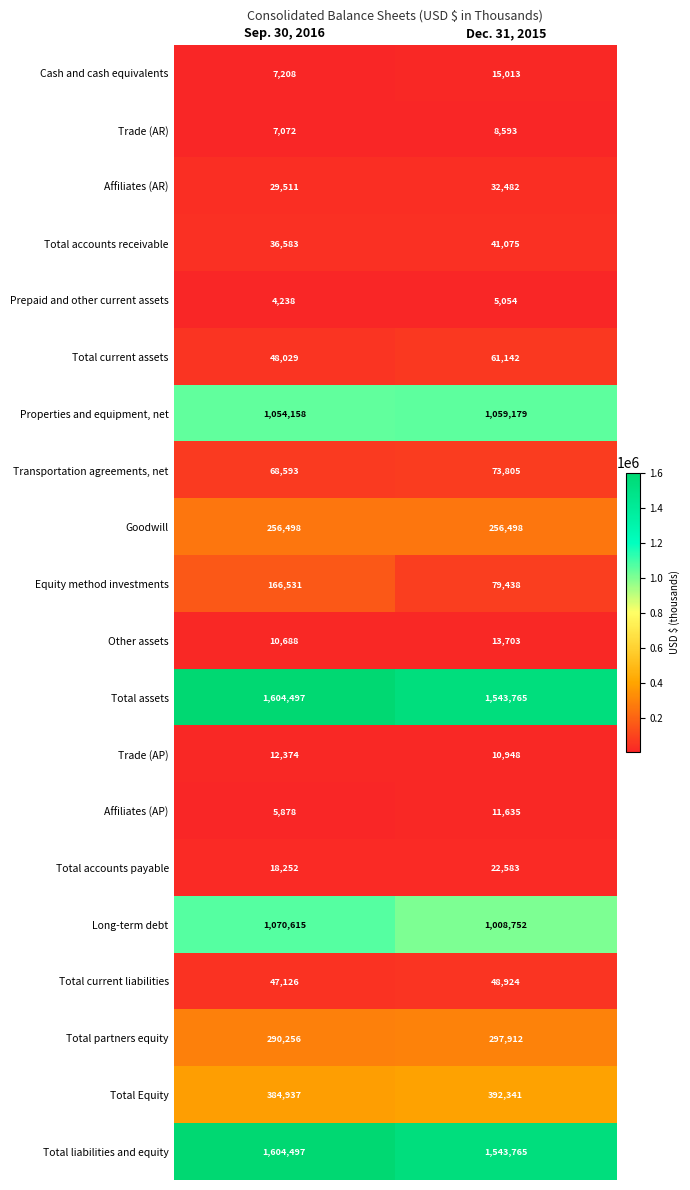

At which category does the chart reach its peak across all series?

Sep. 30, 2016